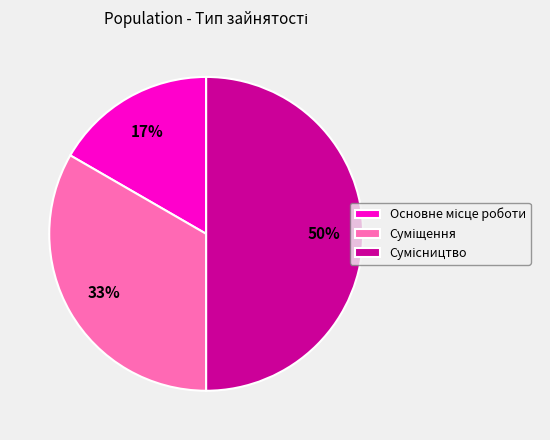

To the nearest percent, what is the average slice percentage?

33%